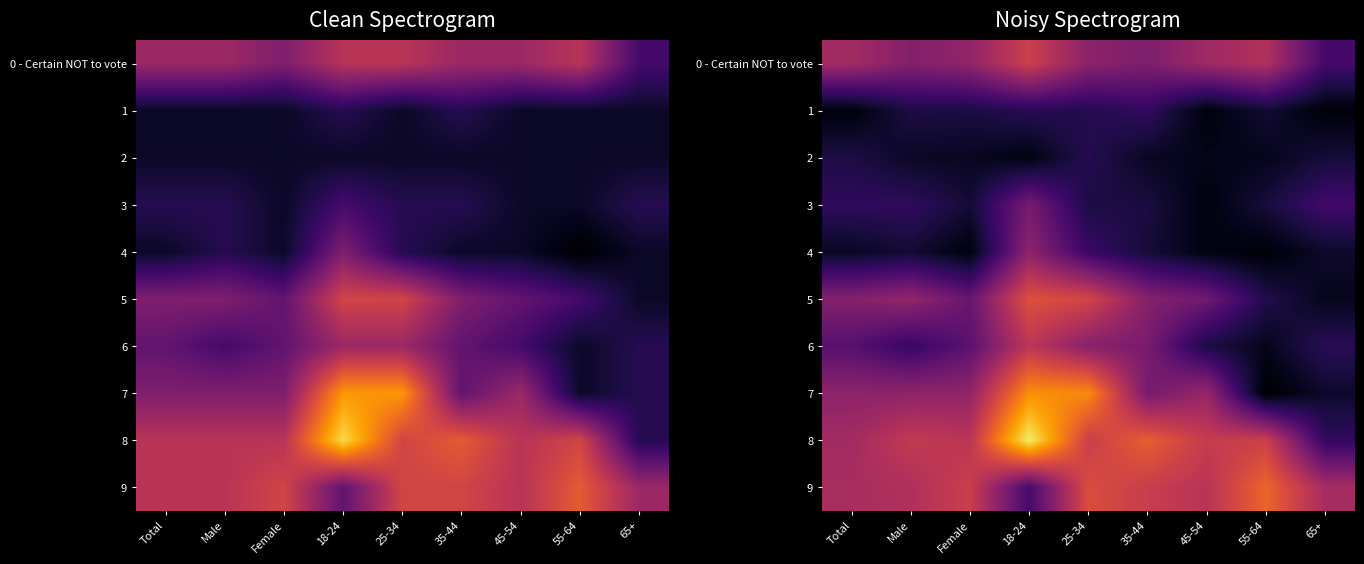

What is the difference between the highest and lowest values at 35-44?

0.1